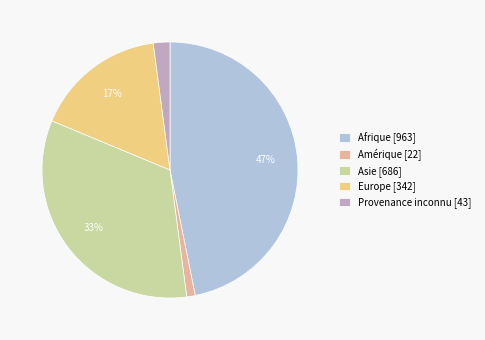

Count the number of slices in the pie.

5